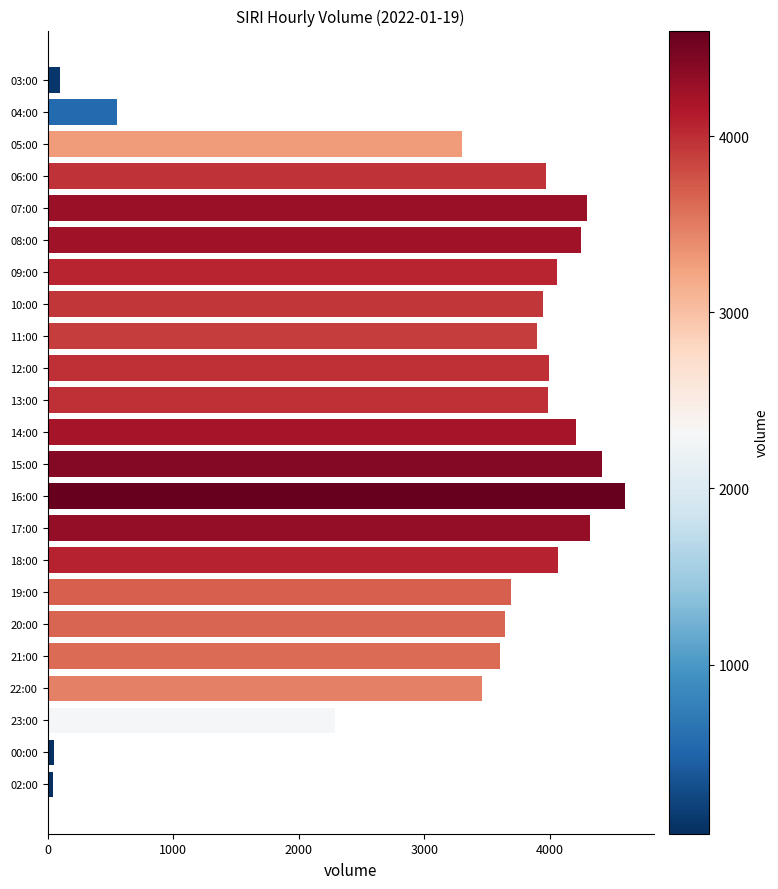

What is the change in value from 03:00 to 21:00?

+3506